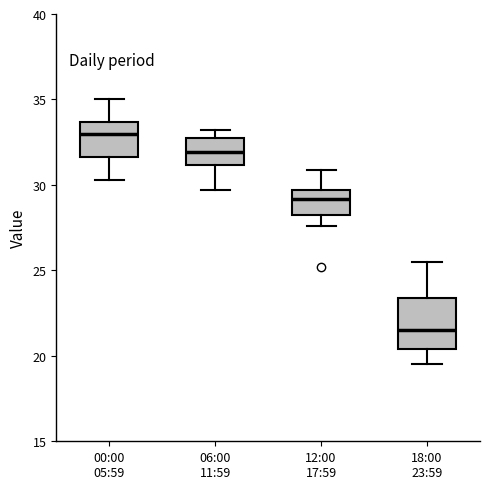

Reading left to right, transcribe this box plot: for each box, give where its median line is, the range the box spans, and where its two whiskers end, as read against the y-axis. The values are not printed on the chart, so give them approximately, as read against the axis.

00:00 05:59: median 33.0, box 31.5 to 33.5, whiskers 30.5 to 35.0
06:00 11:59: median 32.0, box 31.0 to 33.0, whiskers 29.5 to 33.0 (just above the box's upper edge)
12:00 17:59: median 29.0, box 28.0 to 29.5, whiskers 27.5 to 31.0
18:00 23:59: median 21.5, box 20.5 to 23.5, whiskers 19.5 to 25.5